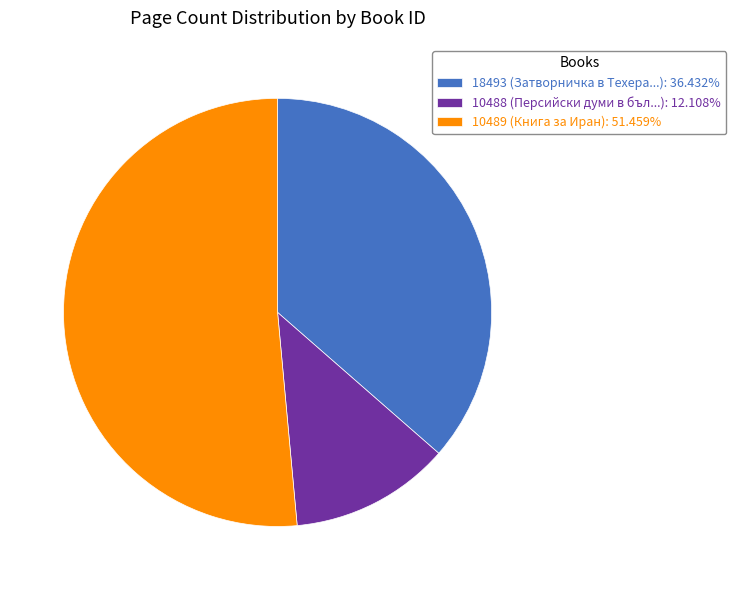

Rank the categories by value from highest to lowest.

10489, 18493, 10488